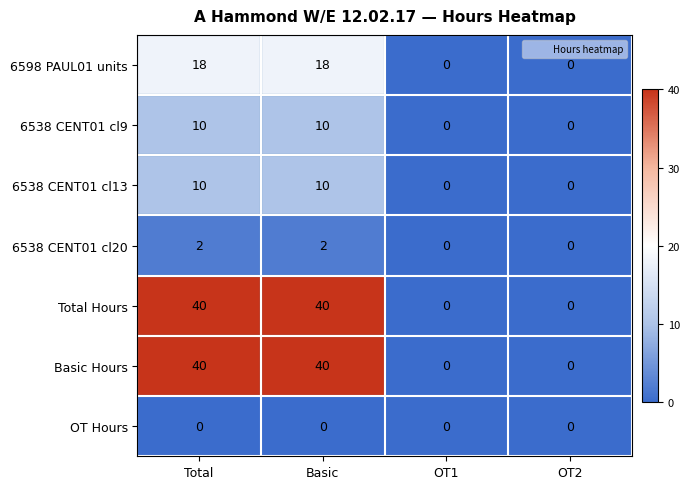

The value of 6538 CENT01 cl9 at OT2 is 0. True or false?

True